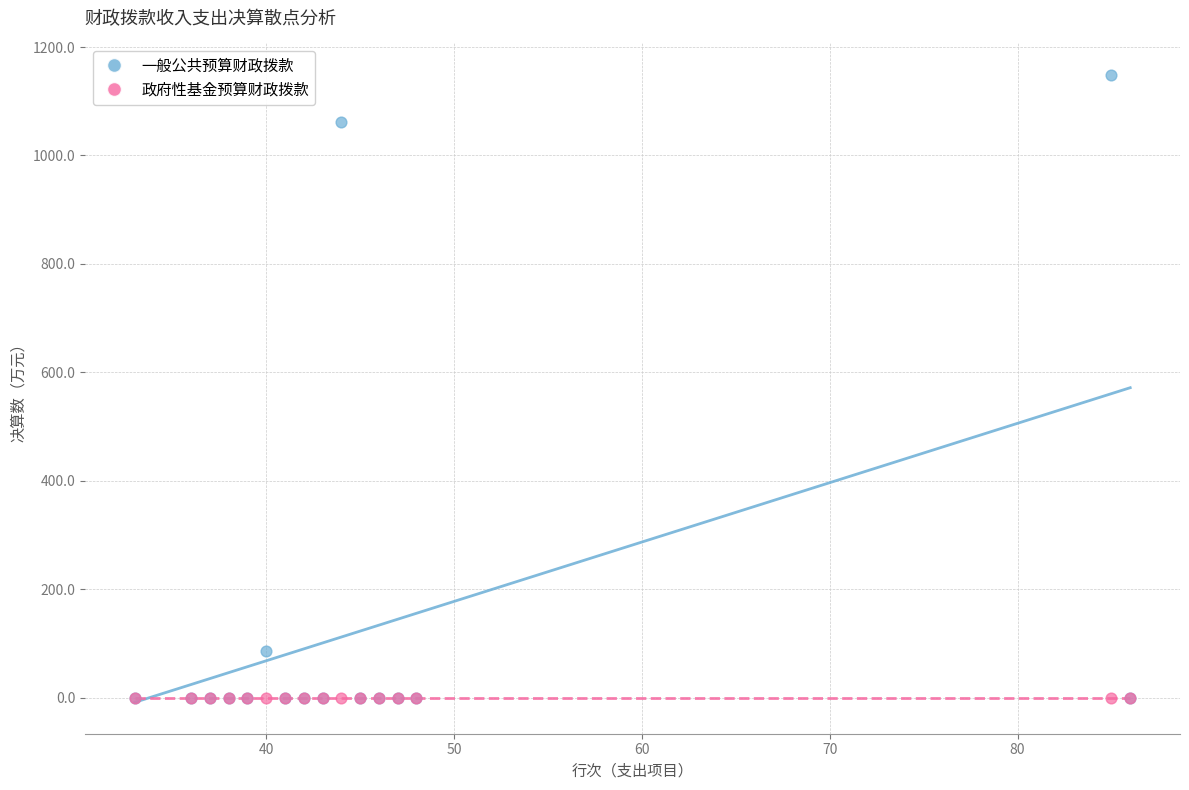

What are all the series names shown in the legend?

一般公共预算财政拨款, 政府性基金预算财政拨款